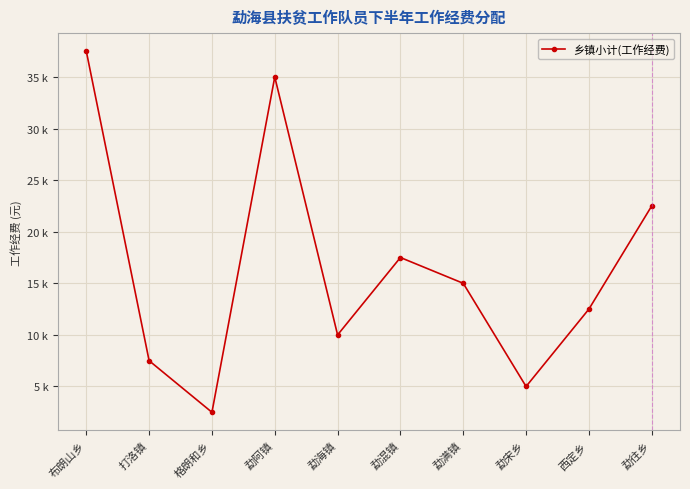

Does the chart have visible grid lines?

Yes